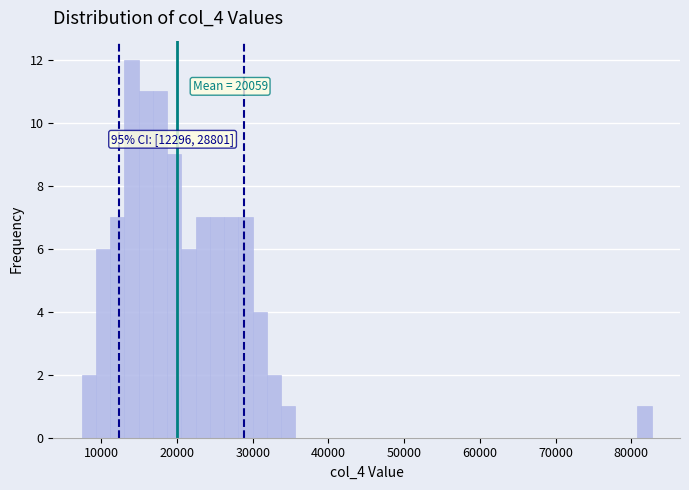

Read against the x-axis, roughly where is the centre of the tallest bar?

14000